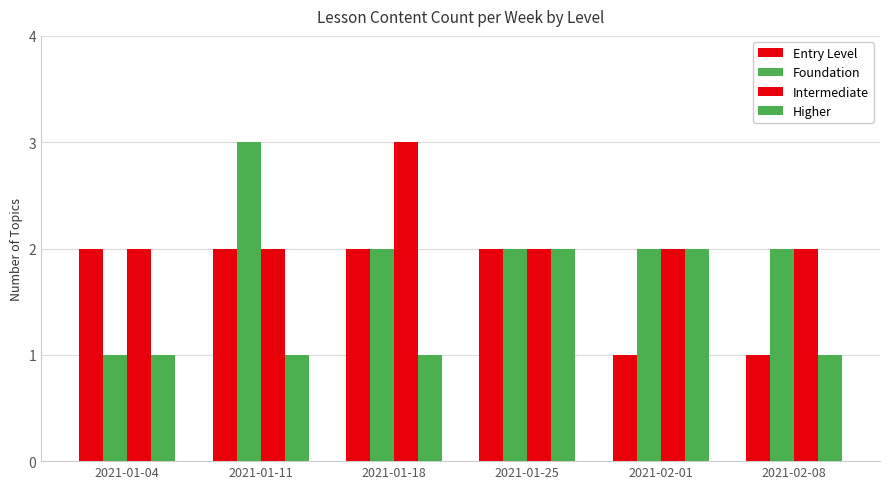

Are the bars grouped side by side (vs. stacked)?

Yes